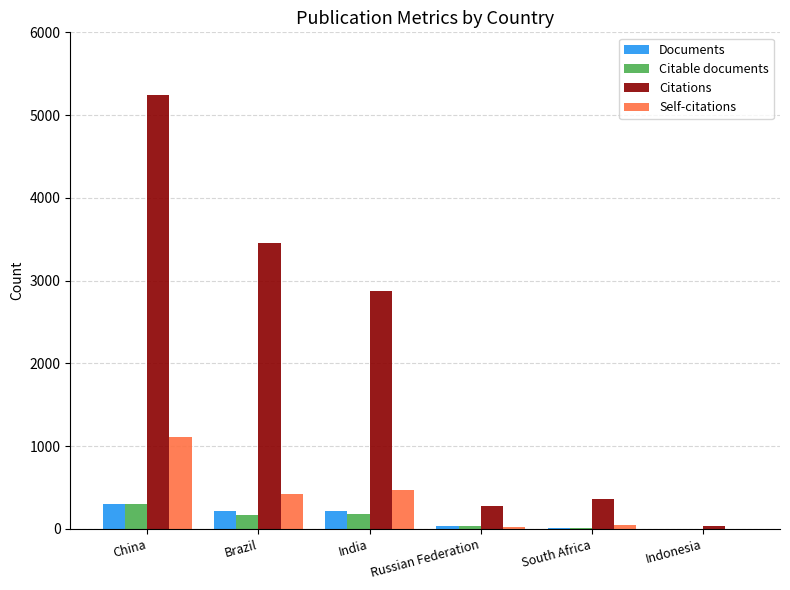

At which category is the sum across all series the highest?

China